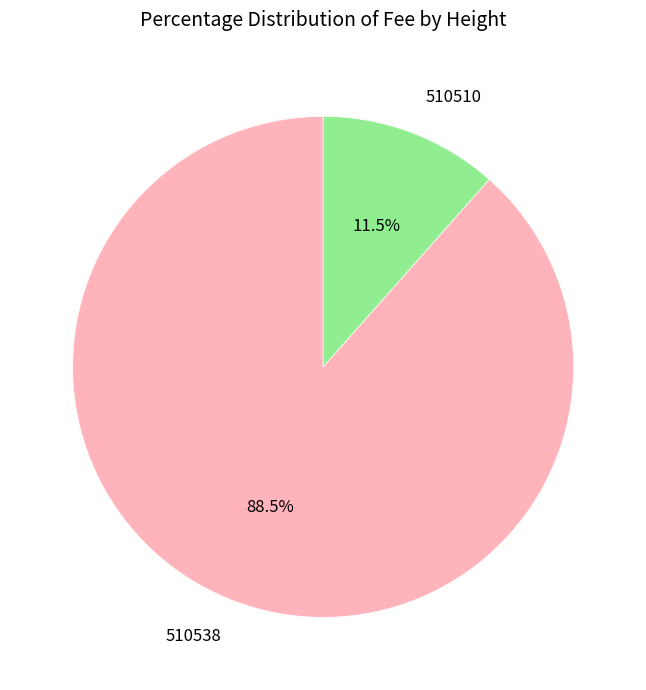

What portion of the pie excludes 510510?

88.5%